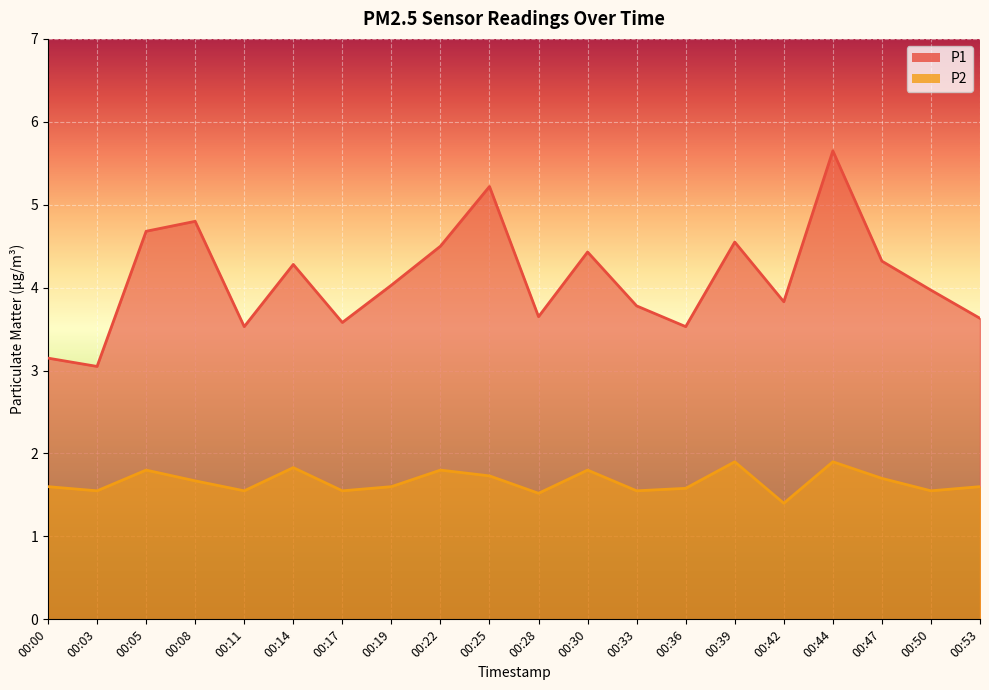

Which series has the largest total across all categories?

P1